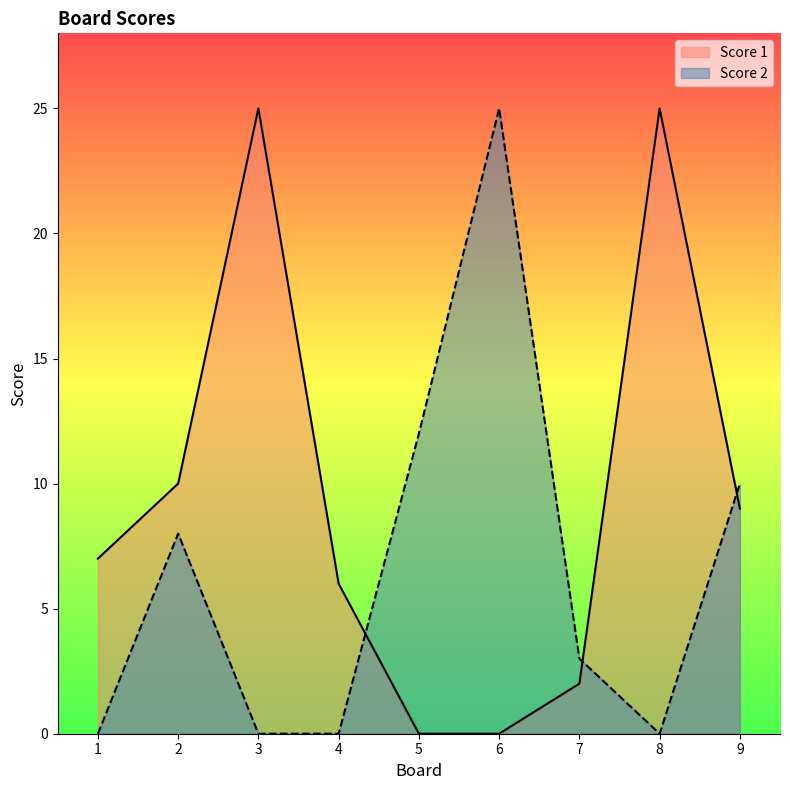

At which category does Score 2 reach its first local valley?

8